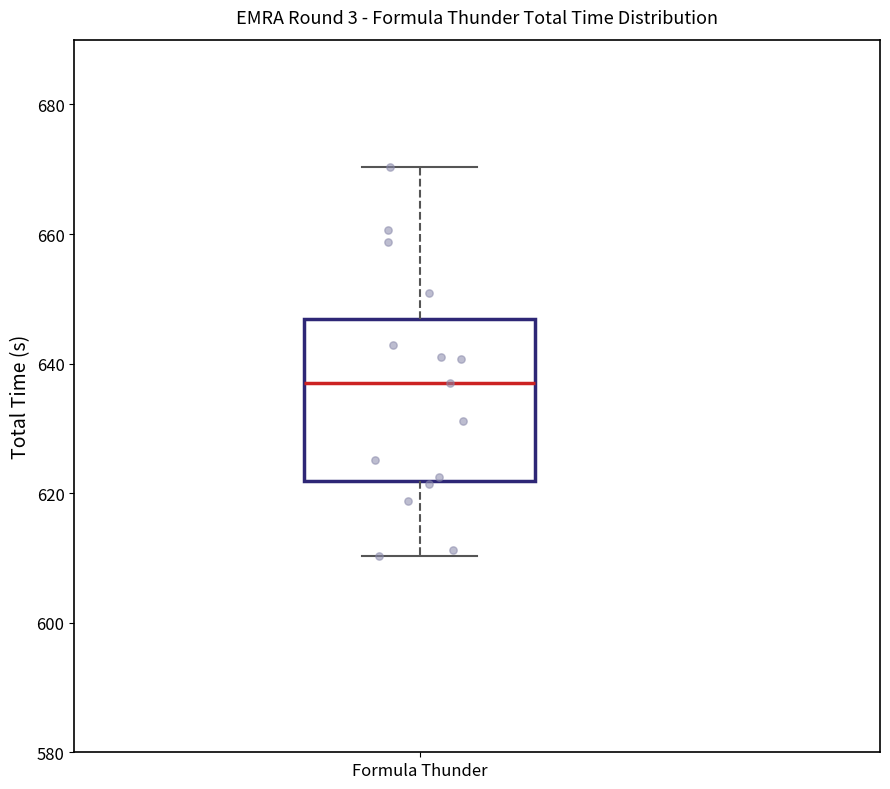

Transcribe this box plot: give where the median line is, the range the box spans, and where the two whiskers end, as read against the y-axis. The values are not printed on the chart, so give them approximately, as read against the axis.

median 636, box 622 to 646, whiskers 610 to 670